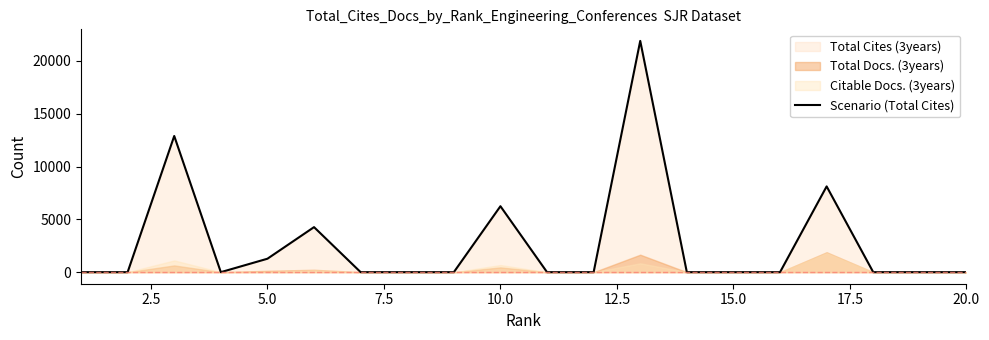

How many interior local peaks (higher than both neighbors) does the data have?

5